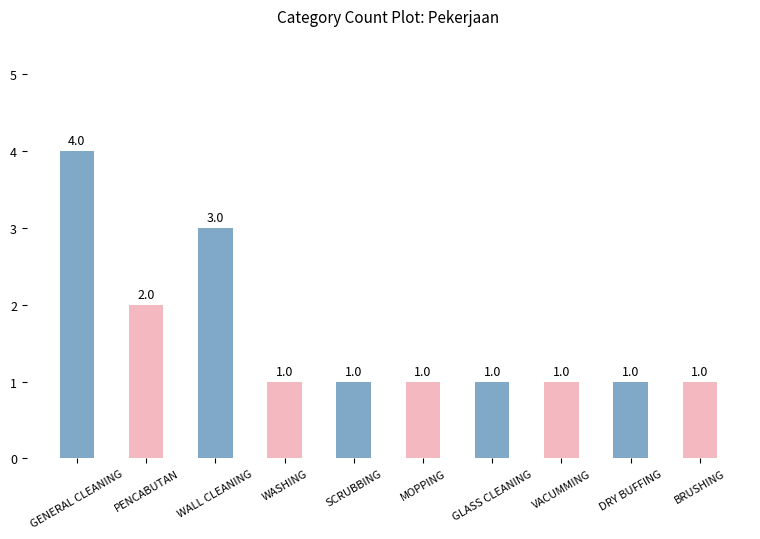

What is the value of the 9th bar from the left?

1